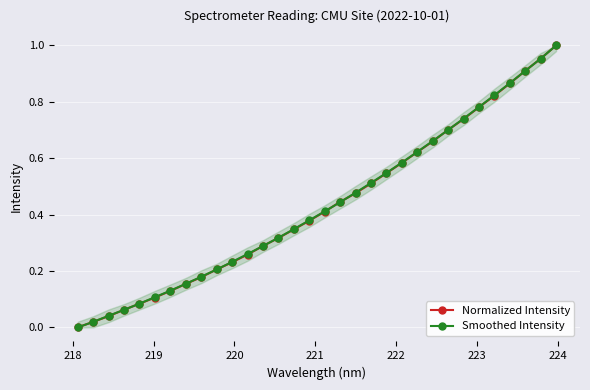

Reading left to right, list all the values displayed in this chart.

Normalized Intensity: 0.0	0.0	0.0	0.1	0.1	0.1	0.1	0.2	0.2	0.2	0.2	0.3	0.3	0.3	0.3	0.4	0.4	0.4	0.5	0.5	0.5	0.6	0.6	0.7	0.7	0.7	0.8	0.8	0.9	0.9	1.0	1.0
Smoothed Intensity: 0.0	0.0	0.0	0.1	0.1	0.1	0.1	0.2	0.2	0.2	0.2	0.3	0.3	0.3	0.3	0.4	0.4	0.4	0.5	0.5	0.5	0.6	0.6	0.7	0.7	0.7	0.8	0.8	0.9	0.9	1.0	1.0